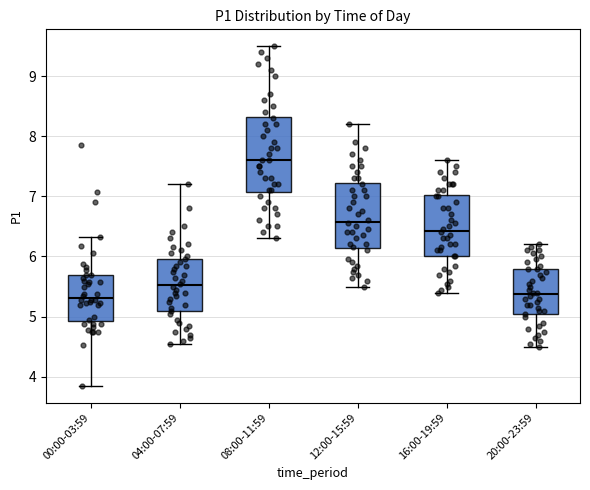

Comparing the boxes themselves (not the whiskers), which one is the tallest?

08:00-11:59